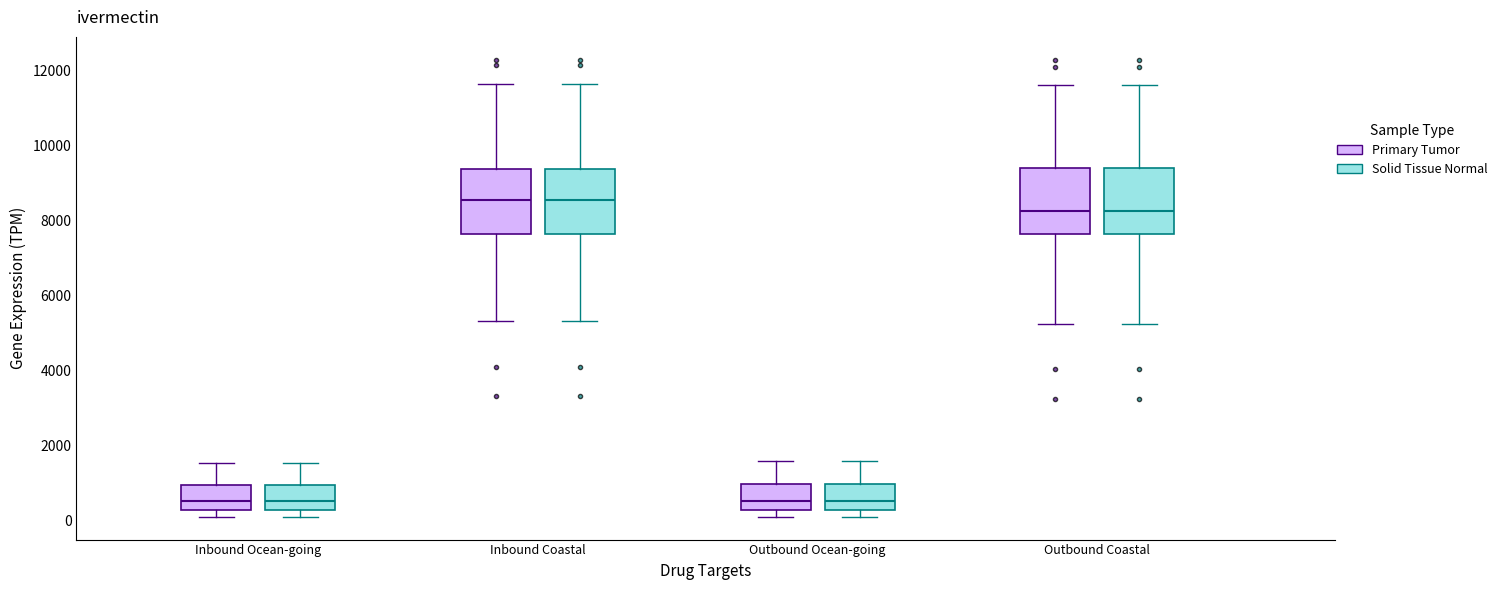

Reading left to right, read every box against the y-axis: the position of its median line, the range the box covers, and the ends of its whiskers. The values are not printed on the chart, so give them approximately, as read against the axis.

Inbound Ocean-going (Primary Tumor): median 600, box 200 to 1000, whiskers 200 (just below the box's lower edge) to 1600
Inbound Ocean-going (Solid Tissue Normal): median 600, box 200 to 1000, whiskers 200 (just below the box's lower edge) to 1600
Inbound Coastal (Primary Tumor): median 8600, box 7600 to 9400, whiskers 5400 to 11600
Inbound Coastal (Solid Tissue Normal): median 8600, box 7600 to 9400, whiskers 5400 to 11600
Outbound Ocean-going (Primary Tumor): median 600, box 200 to 1000, whiskers 200 (just below the box's lower edge) to 1600
Outbound Ocean-going (Solid Tissue Normal): median 600, box 200 to 1000, whiskers 200 (just below the box's lower edge) to 1600
Outbound Coastal (Primary Tumor): median 8200, box 7600 to 9400, whiskers 5200 to 11600
Outbound Coastal (Solid Tissue Normal): median 8200, box 7600 to 9400, whiskers 5200 to 11600